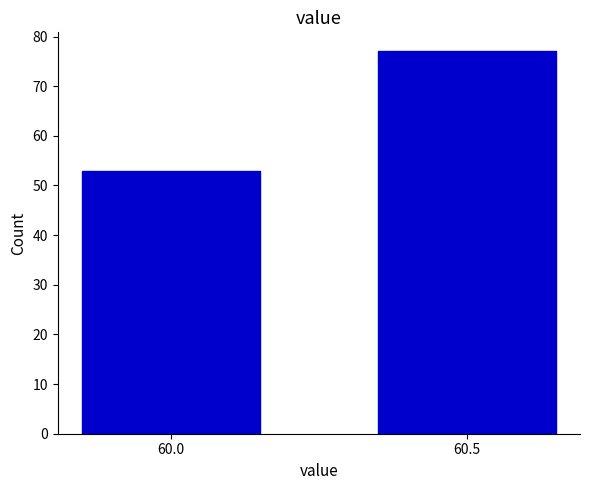

Reading left to right, list all the values displayed in this chart.

60.0=53	60.5=77